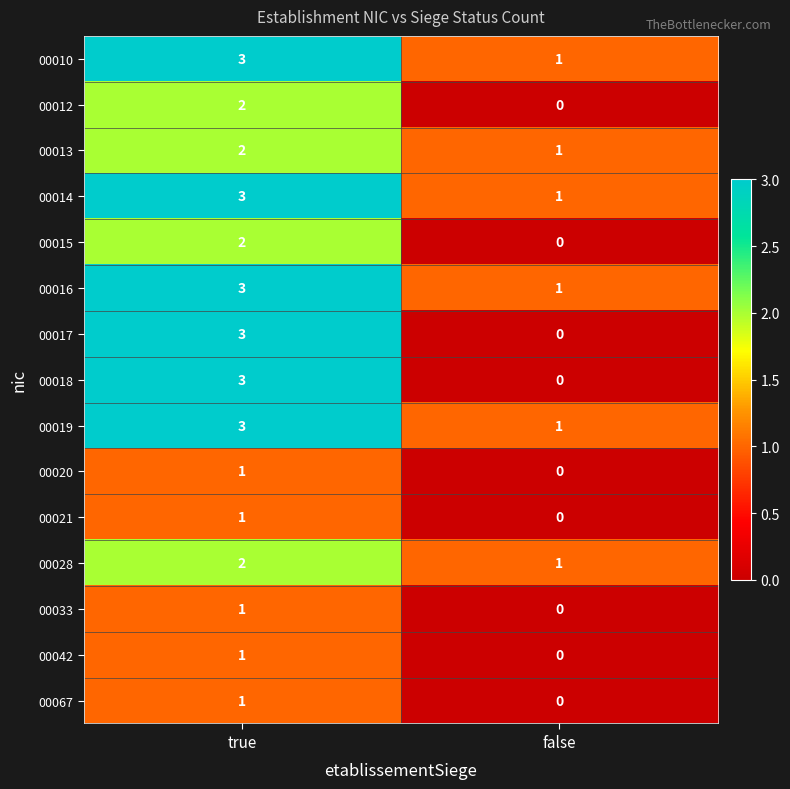

What is the sum of all 00010 values?

4